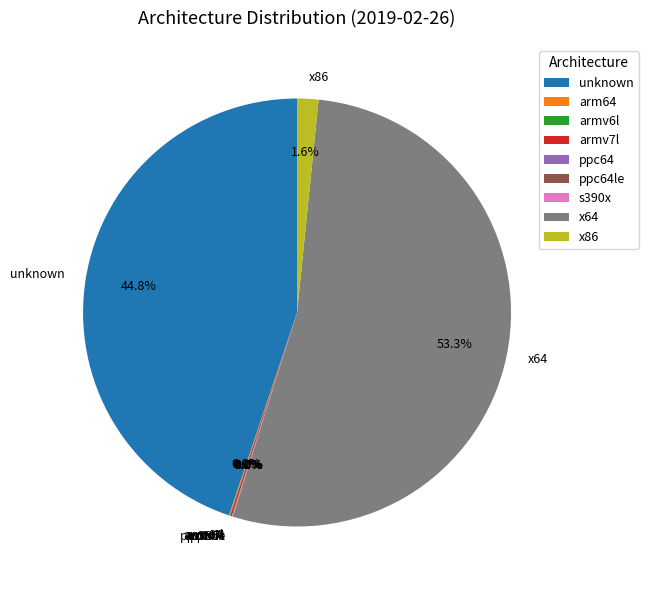

Which slice represents more than half of the pie?

x64